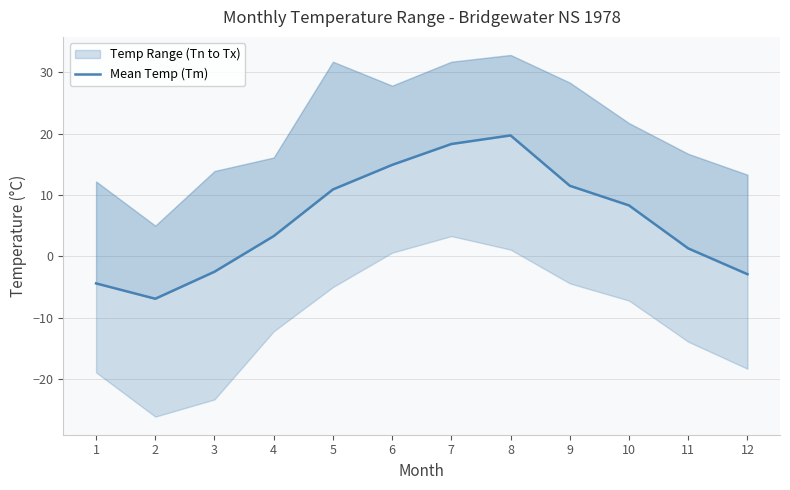

Rank the categories by value from highest to lowest.

8, 7, 6, 9, 5, 10, 4, 11, 3, 12, 1, 2